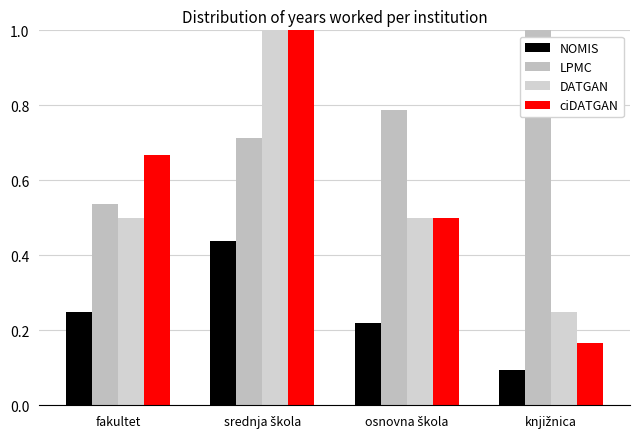

Between fakultet and osnovna škola, which is larger?

fakultet